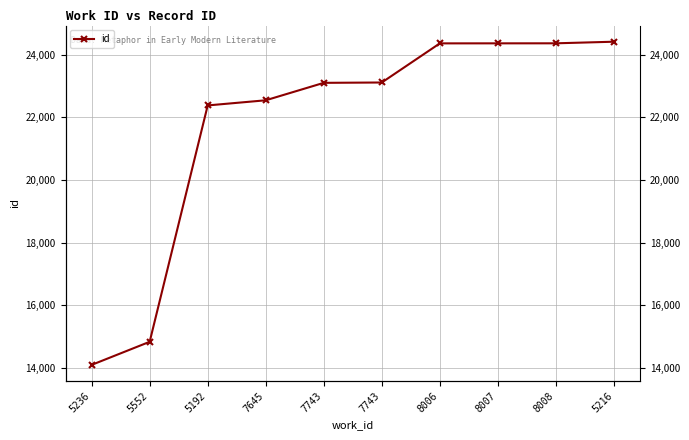

How many lines are shown in the chart?

1